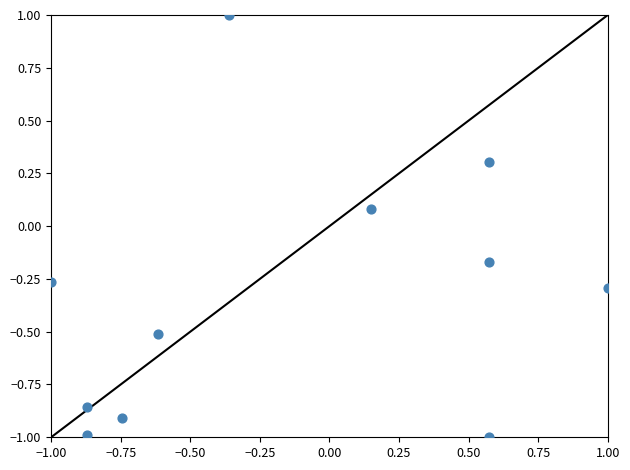

What is the range of Y values (max minus min)?

2.0